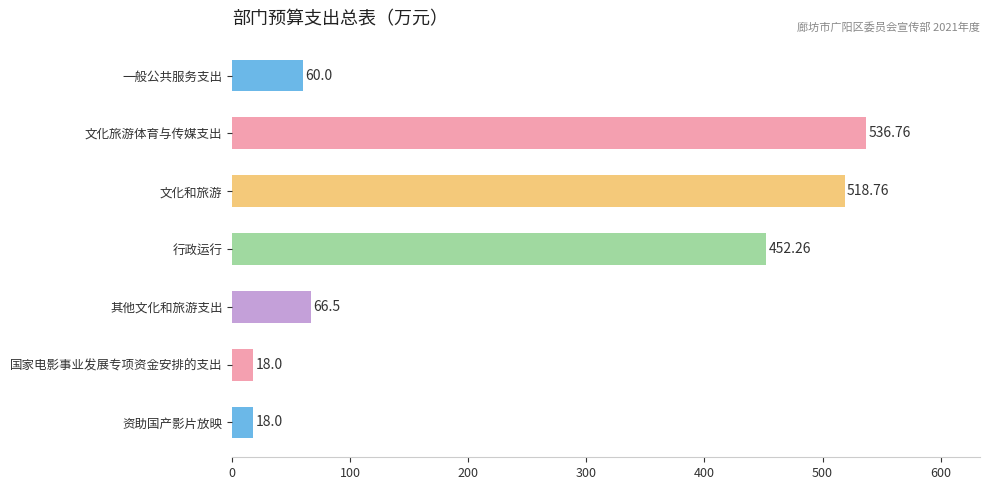

At which category does the chart reach its peak across all series?

文化旅游体育与传媒支出